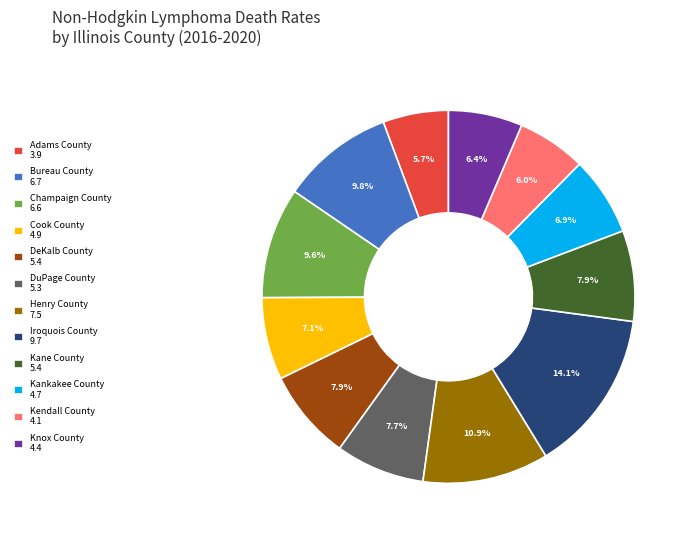

Do Henry County and Knox County together represent more than half of the pie?

No